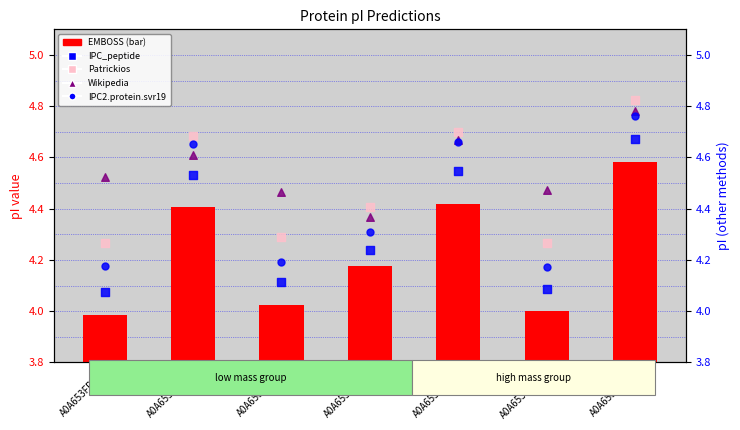

At which category is the sum across all series the highest?

A0A653FV86